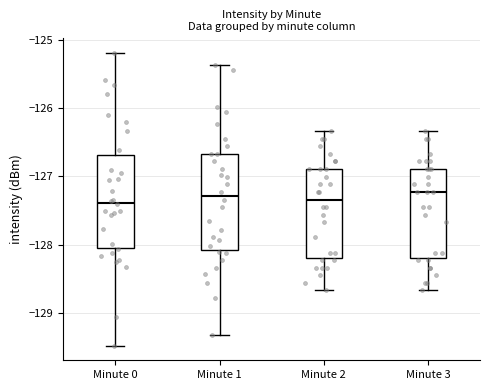

Reading left to right, read every box against the y-axis: the position of its median line, the range the box covers, and the ends of its whiskers. The values are not printed on the chart, so give them approximately, as read against the axis.

Minute 0: median -127.4, box -128.0 to -126.7, whiskers -129.5 to -125.2
Minute 1: median -127.3, box -128.1 to -126.7, whiskers -129.3 to -125.4
Minute 2: median -127.3, box -128.2 to -126.9, whiskers -128.7 to -126.3
Minute 3: median -127.2, box -128.2 to -126.9, whiskers -128.7 to -126.3